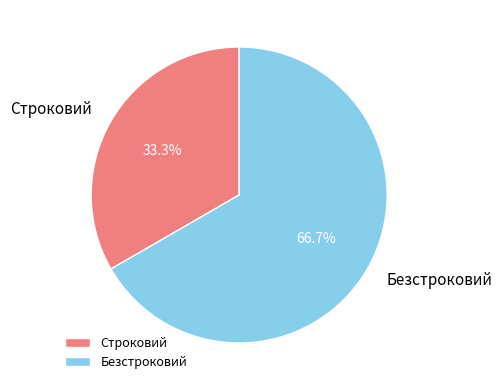

How many slices are in this pie chart?

2